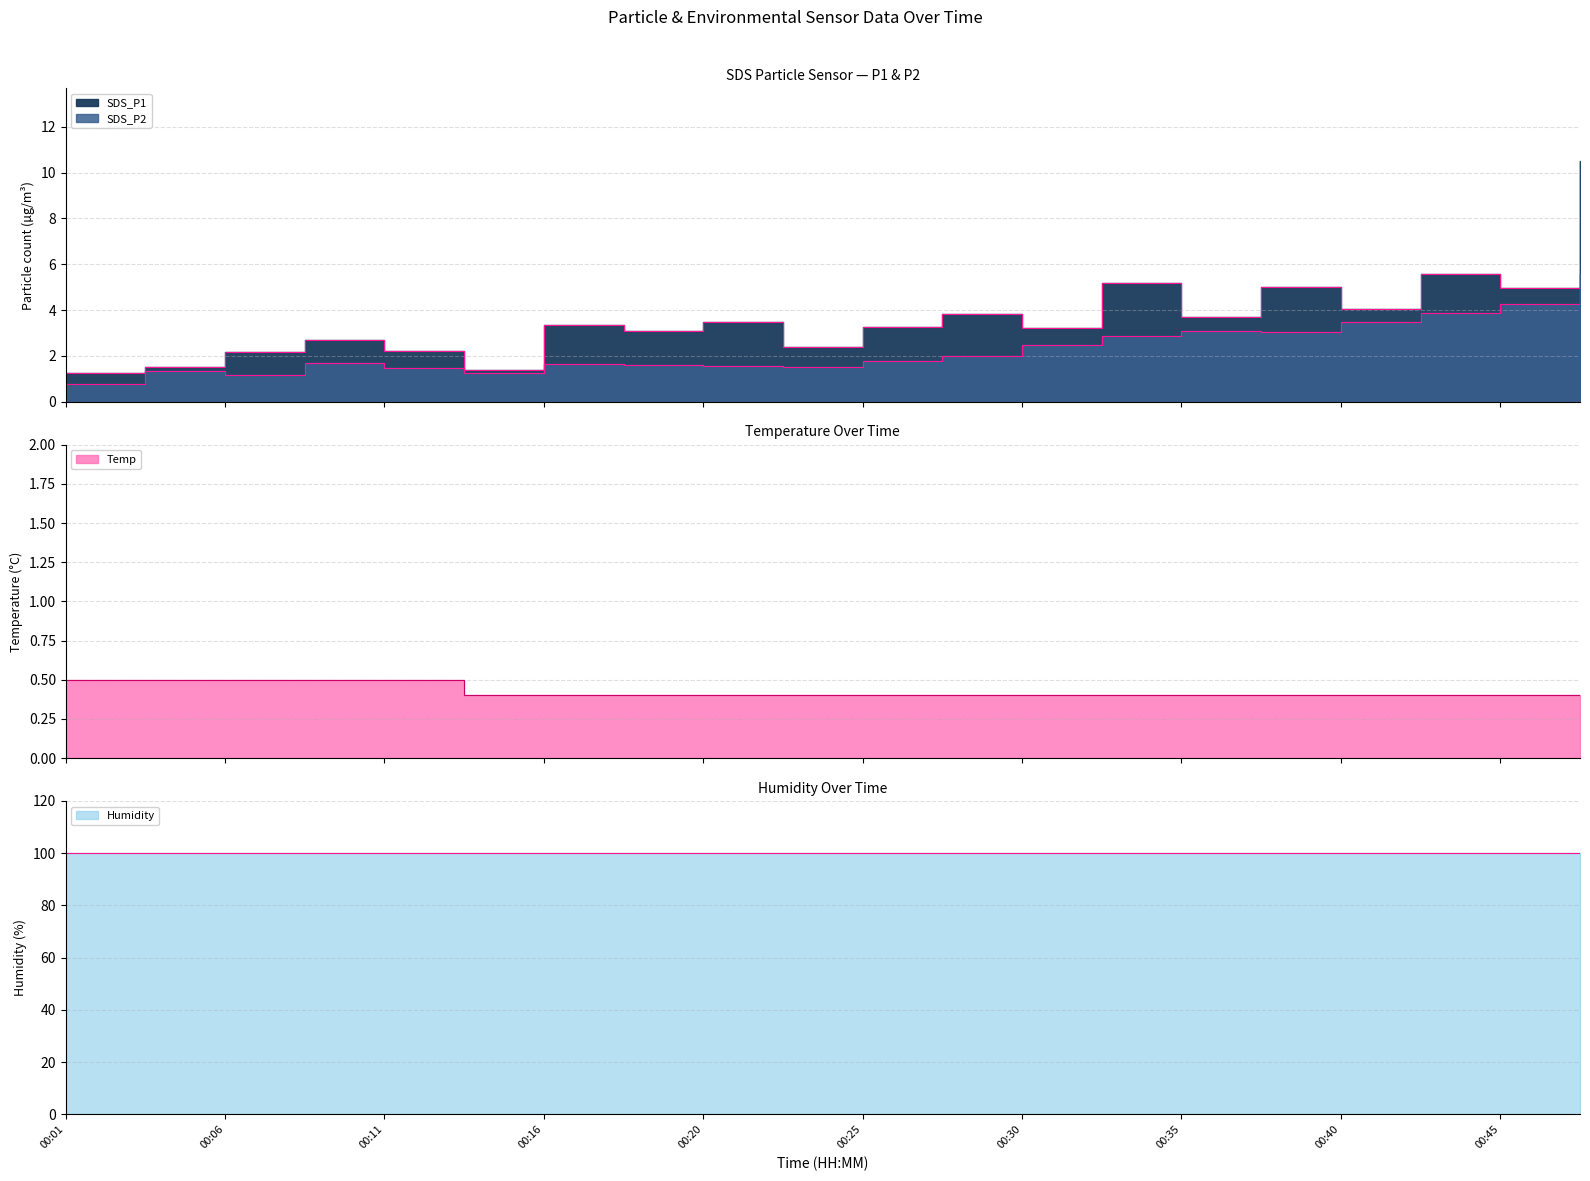

Which series has the largest range (max minus min)?

SDS_P1